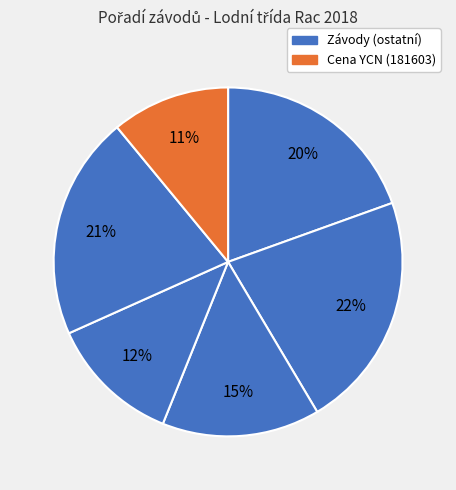

How many segments does this pie chart have?

6